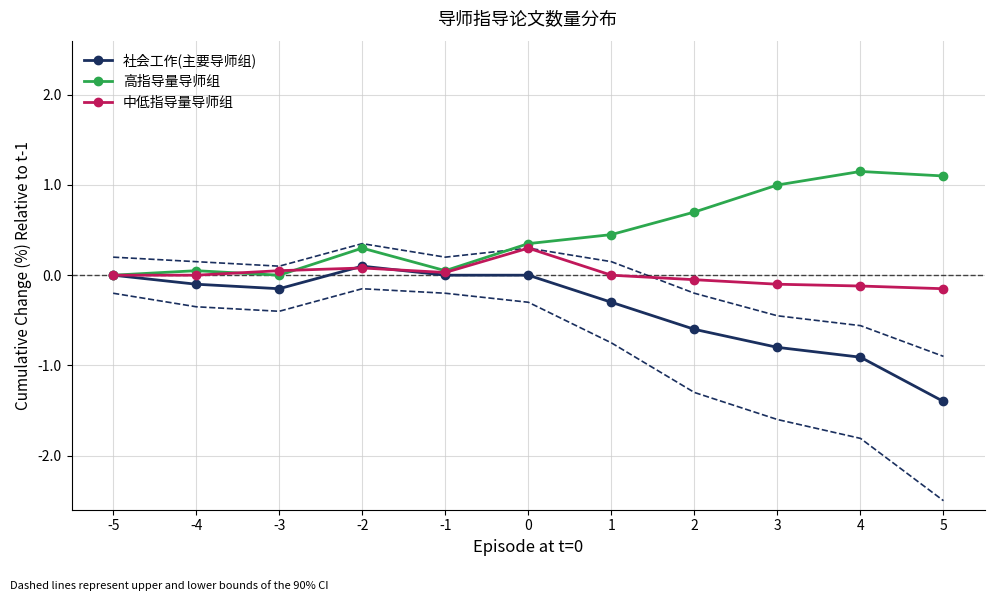

Reading left to right, extract all data points from this chart.

社会工作(主要导师组): -5=0.0	-4=-0.1	-3=-0.1	-2=0.1	-1=0.0	0=0.0	1=-0.3	2=-0.6	3=-0.8	4=-0.9	5=-1.4
高指导量导师组: -5=0.0	-4=0.1	-3=0.0	-2=0.3	-1=0.1	0=0.3	1=0.5	2=0.7	3=1.0	4=1.1	5=1.1
中低指导量导师组: -5=0.0	-4=0.0	-3=0.1	-2=0.1	-1=0.0	0=0.3	1=0.0	2=-0.1	3=-0.1	4=-0.1	5=-0.1